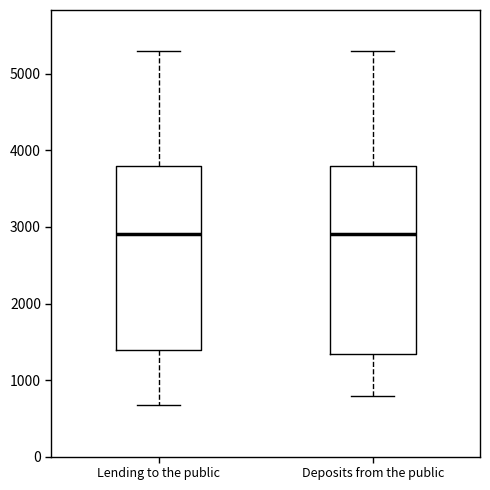

Reading left to right, read every box against the y-axis: the position of its median line, the range the box covers, and the ends of its whiskers. The values are not printed on the chart, so give them approximately, as read against the axis.

Lending to the public: median 2900, box 1400 to 3800, whiskers 700 to 5300
Deposits from the public: median 2900, box 1300 to 3800, whiskers 800 to 5300